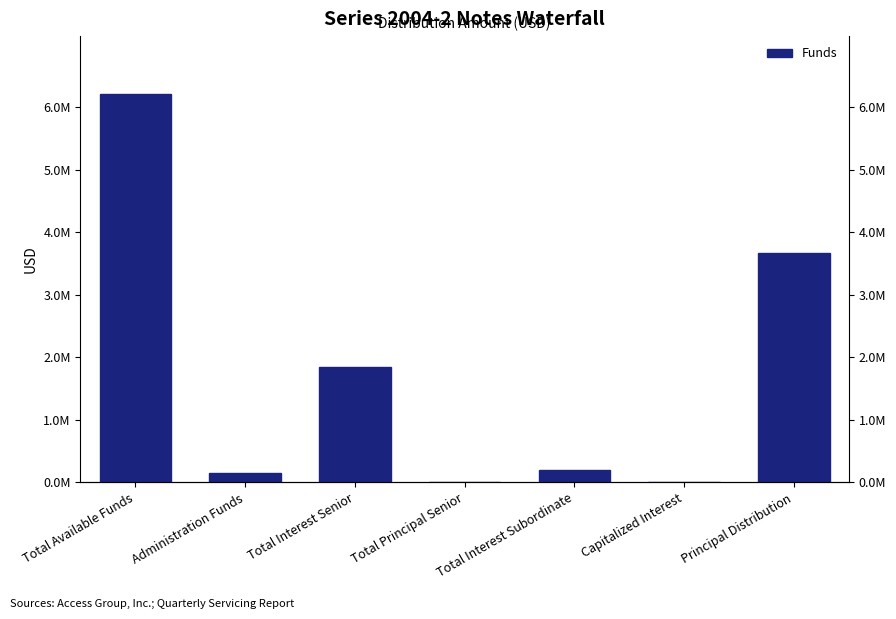

Count the number of categories in the chart.

7